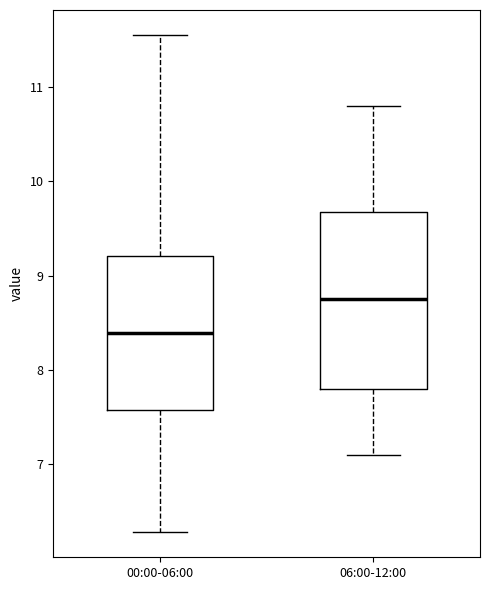

Reading left to right, transcribe this box plot: for each box, give where its median line is, the range the box spans, and where its two whiskers end, as read against the y-axis. The values are not printed on the chart, so give them approximately, as read against the axis.

00:00-06:00: median 8.4, box 7.6 to 9.2, whiskers 6.3 to 11.6
06:00-12:00: median 8.8, box 7.8 to 9.7, whiskers 7.1 to 10.8